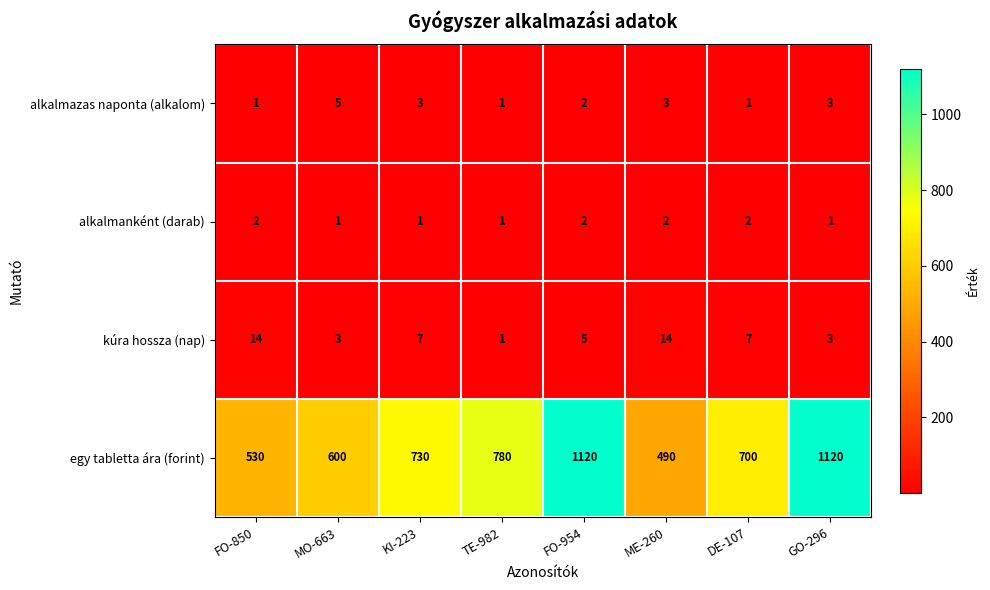

What is the total value across all series at FO-850?

547